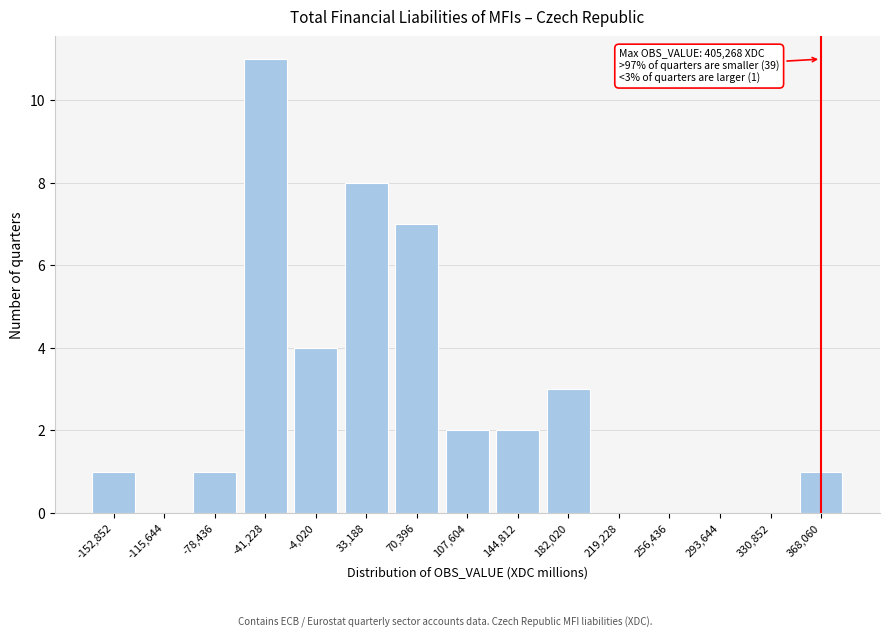

Reading left to right, list all the values displayed in this chart.

-152,852=1	-115,644=0	-78,436=1	-41,228=11	-4,020=4	33,188=8	70,396=7	107,604=2	144,812=2	182,020=3	219,228=0	256,436=0	293,644=0	330,852=0	368,060=1